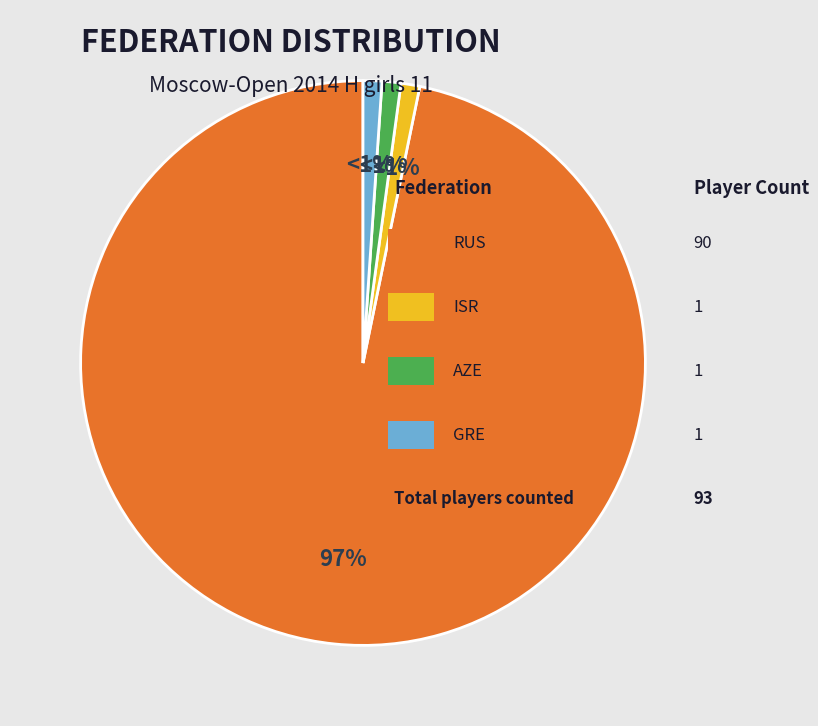

Is there a majority slice in this chart?

Yes